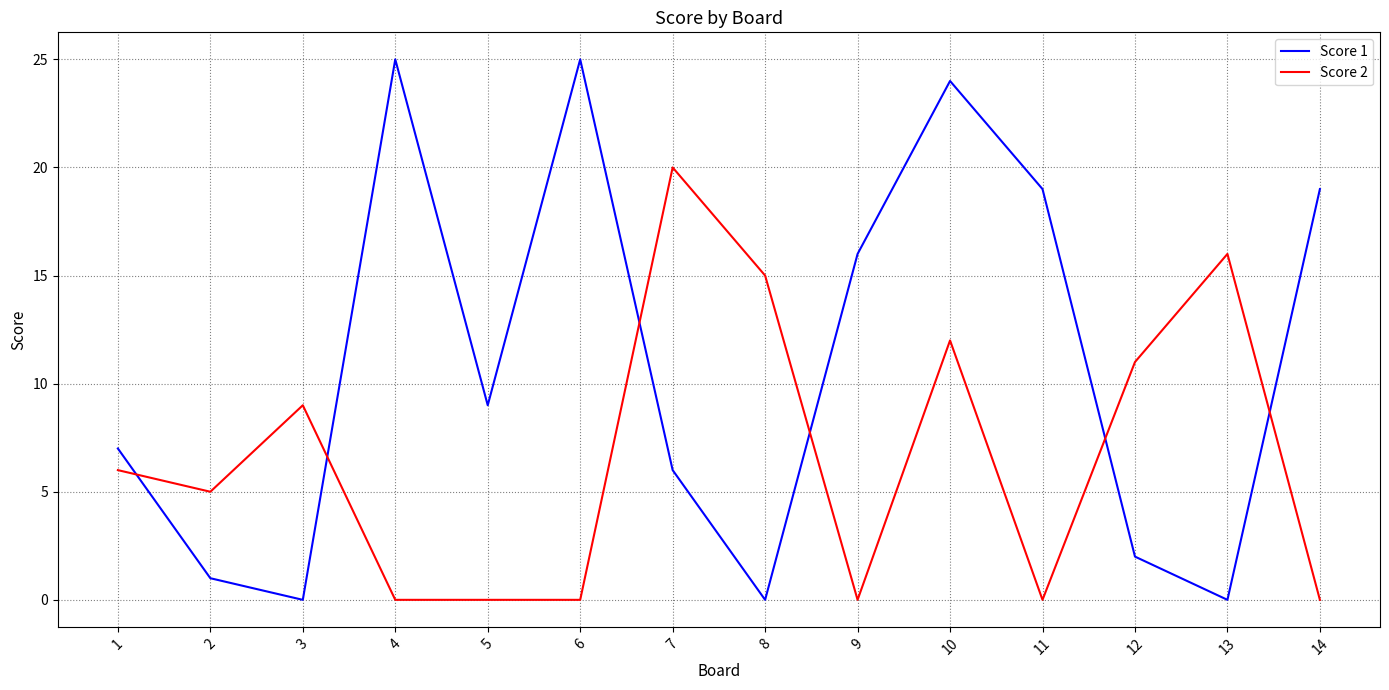

How many values in the Score 1 series are below 9?

7